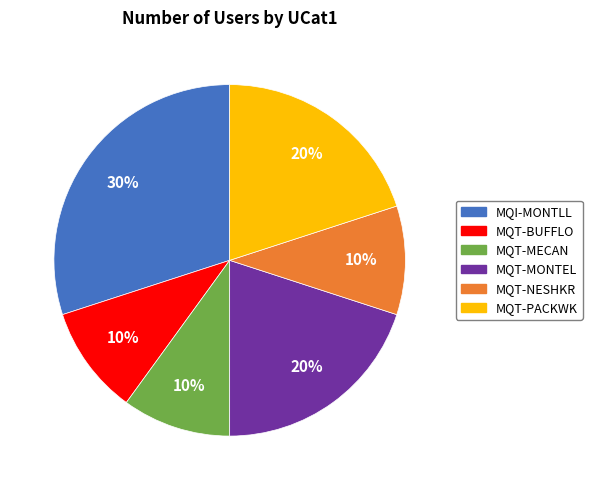

Is there a majority slice in this chart?

No